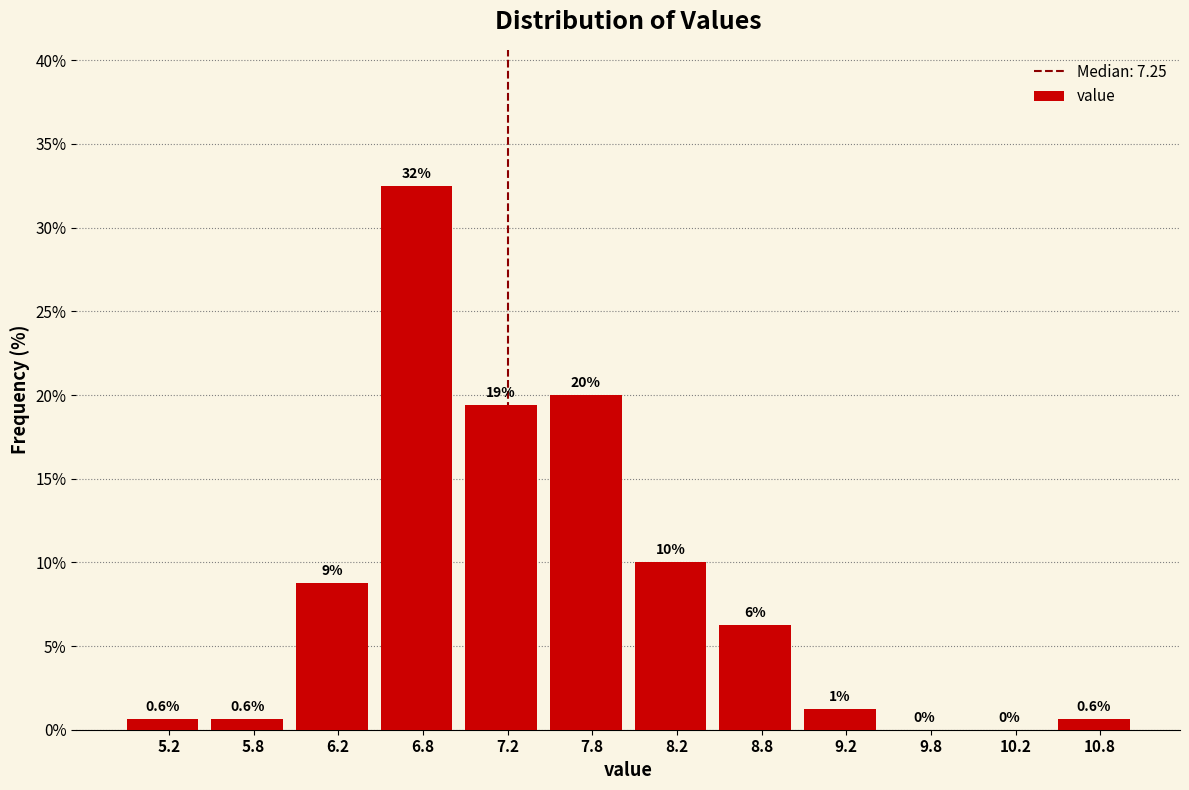

Over which range of the x-axis is the bar tallest?

6.5 to 7.0